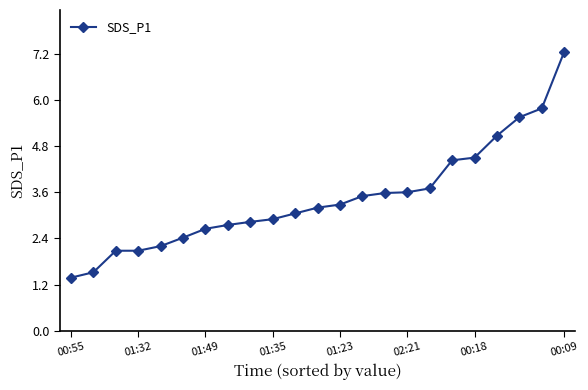

What is the minimum value shown in the chart?

1.4